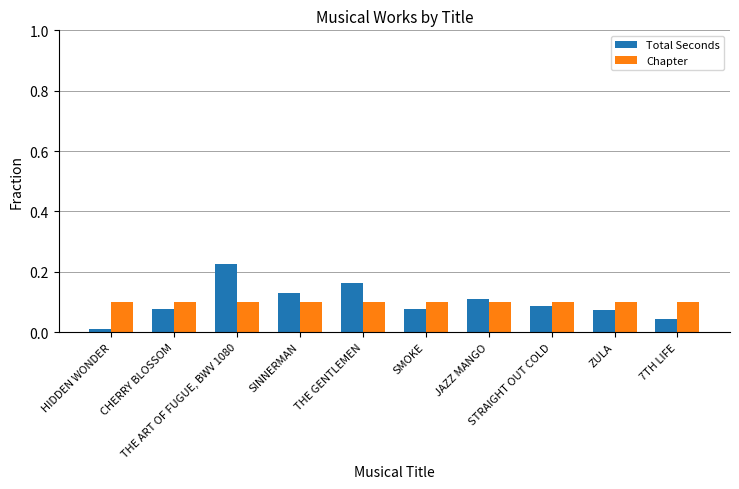

Which category has the lowest value across all series?

HIDDEN WONDER